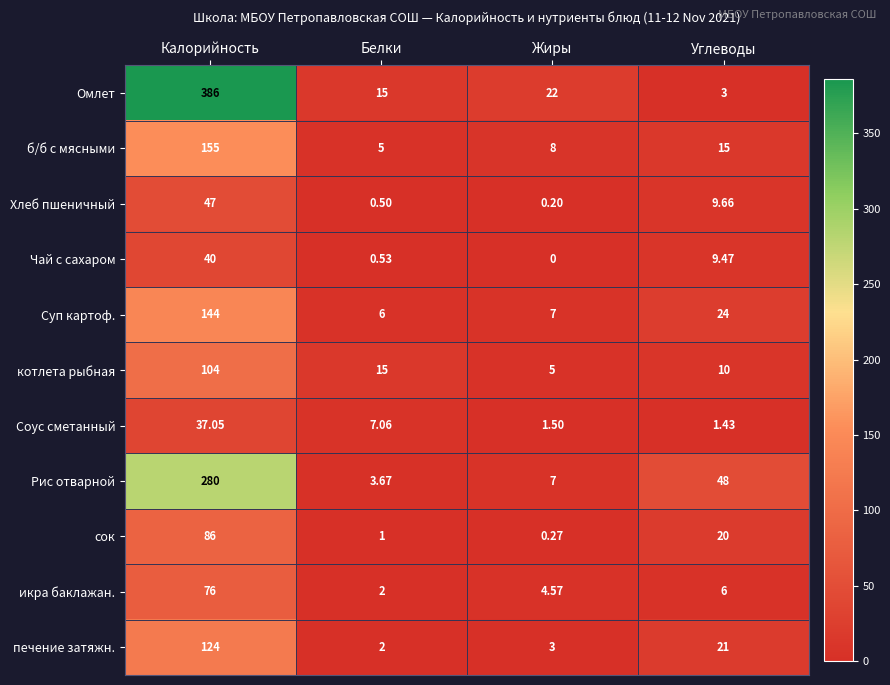

Rank the categories by сок value from lowest to highest.

Жиры, Белки, Углеводы, Калорийность